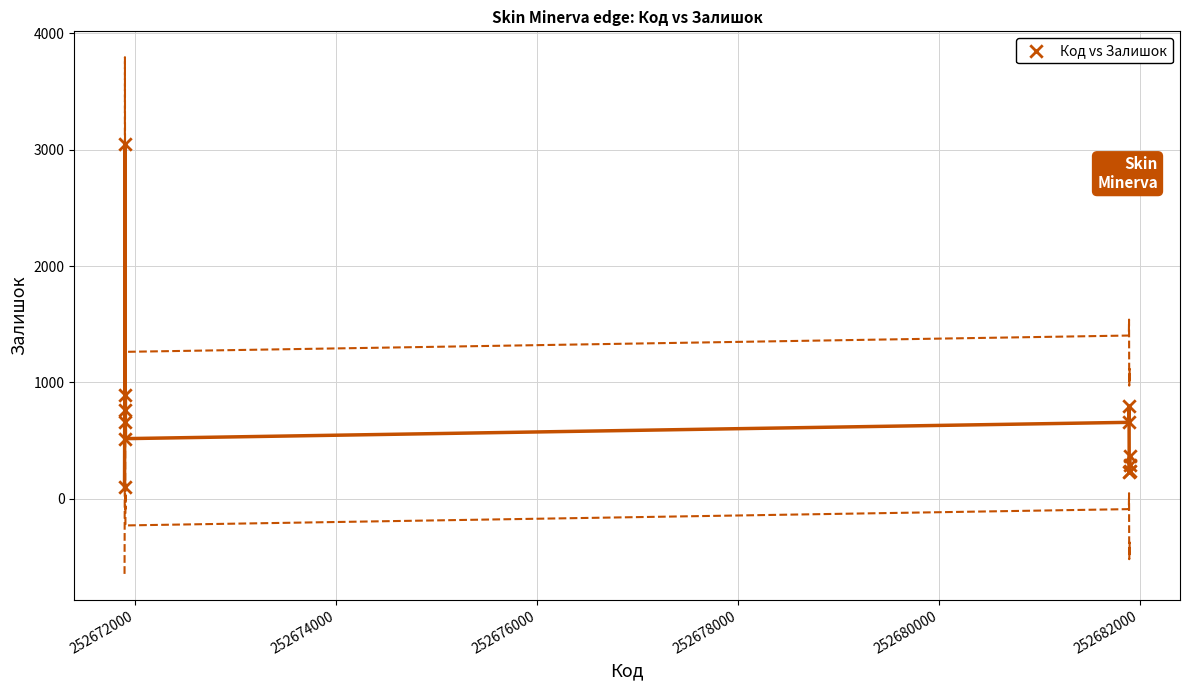

What Y value in the scatter plot is closest to 1575?

894